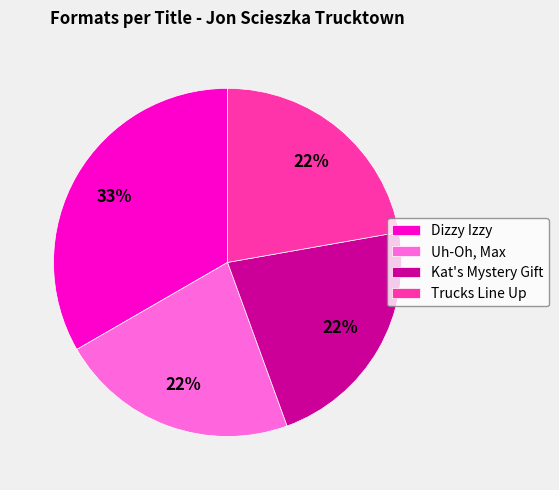

Count the number of slices in the pie.

4